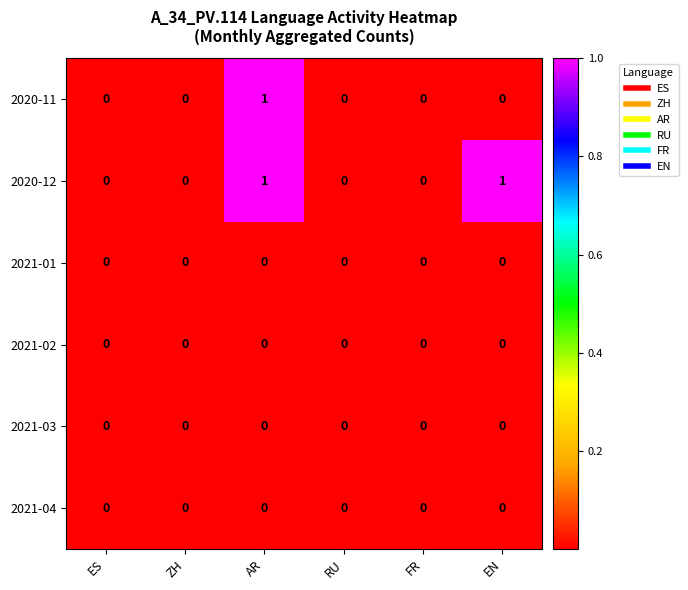

What is the maximum value shown in the chart?

1